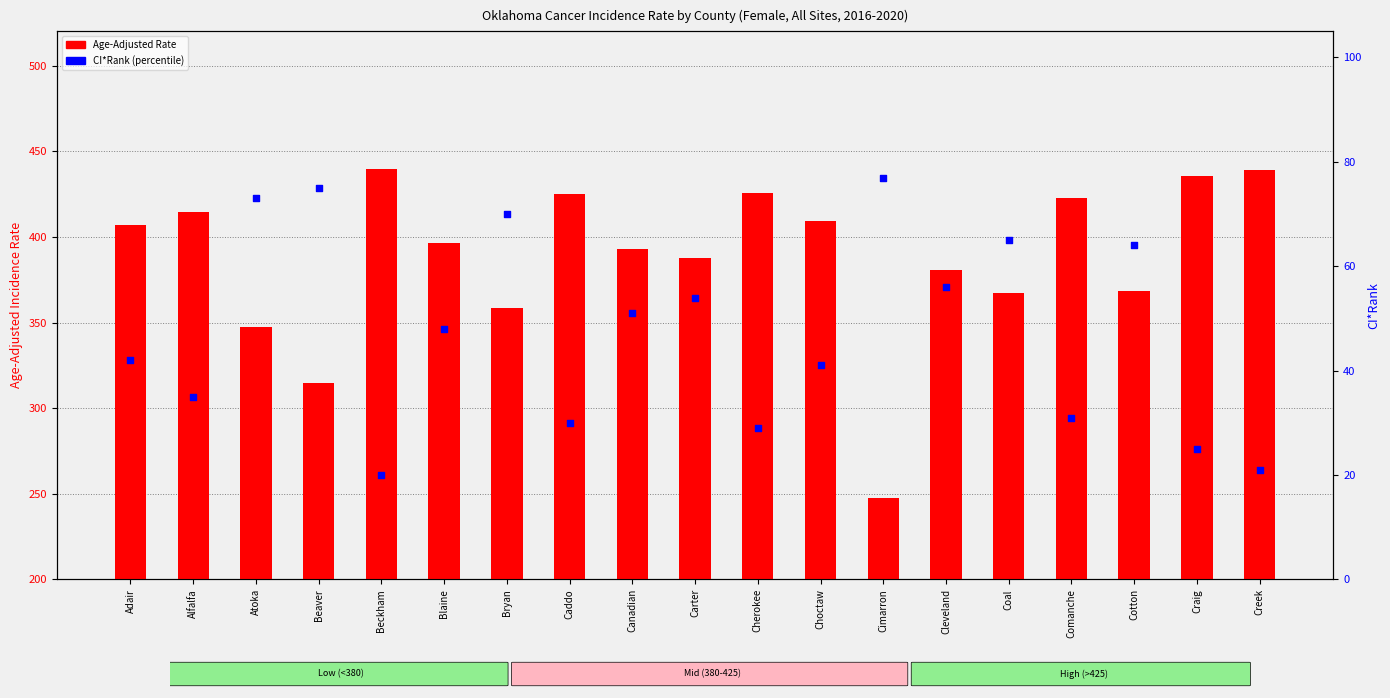

Which series reaches the maximum Y coordinate?

Age-Adjusted Rate